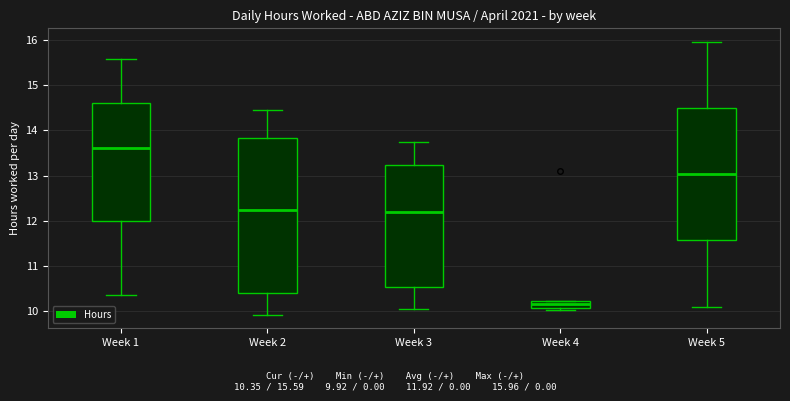

Reading left to right, transcribe this box plot: for each box, give where its median line is, the range the box spans, and where its two whiskers end, as read against the y-axis. The values are not printed on the chart, so give them approximately, as read against the axis.

Week 1: median 13.6, box 12.0 to 14.6, whiskers 10.4 to 15.6
Week 2: median 12.2, box 10.4 to 13.8, whiskers 9.9 to 14.5
Week 3: median 12.2, box 10.5 to 13.2, whiskers 10.0 to 13.8
Week 4: median 10.1 (inside the box), box 10.1 to 10.2, whiskers 10.0 to 10.2
Week 5: median 13.0, box 11.6 to 14.5, whiskers 10.1 to 16.0